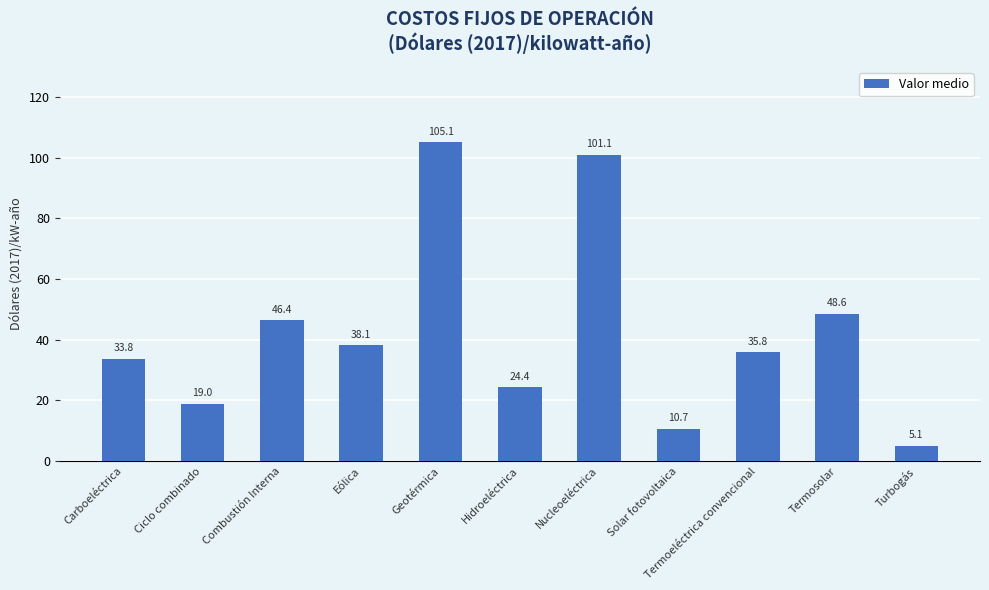

What is the sum of the values at Ciclo combinado and Turbogás?

24.0